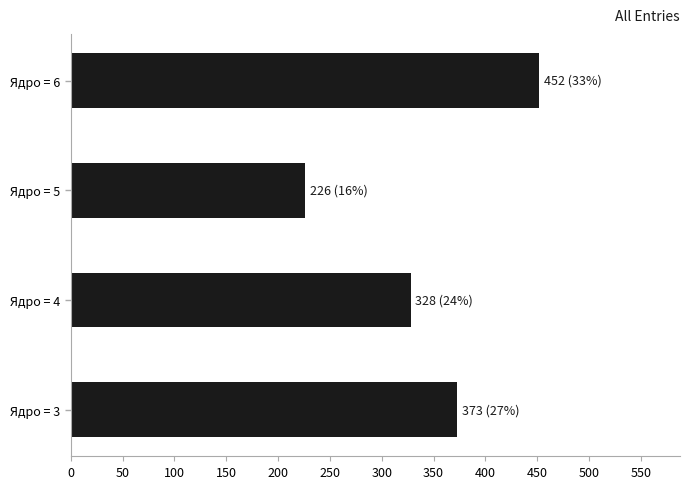

Which has a higher value, Ядро = 4 or Ядро = 3?

Ядро = 3